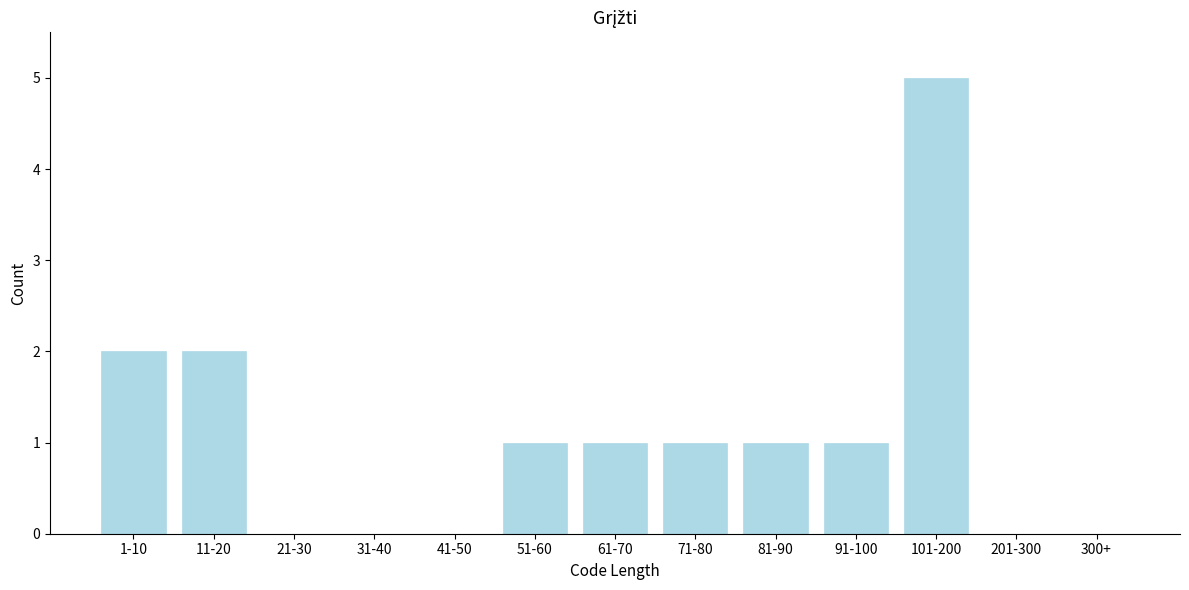

Reading left to right, list all the values displayed in this chart.

1-10=2	11-20=2	21-30=0	31-40=0	41-50=0	51-60=1	61-70=1	71-80=1	81-90=1	91-100=1	101-200=5	201-300=0	300+=0